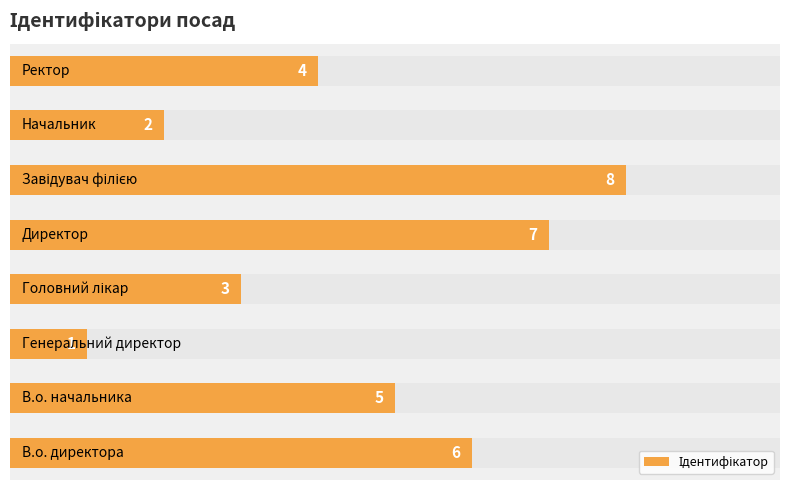

How many data points does each series have?

8